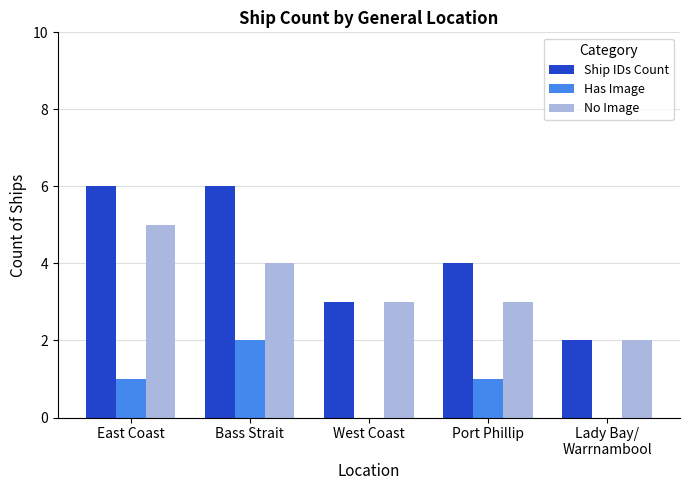

Is the value of Has Image at Lady Bay/
Warrnambool greater than the value of Ship IDs Count at Lady Bay/
Warrnambool?

No